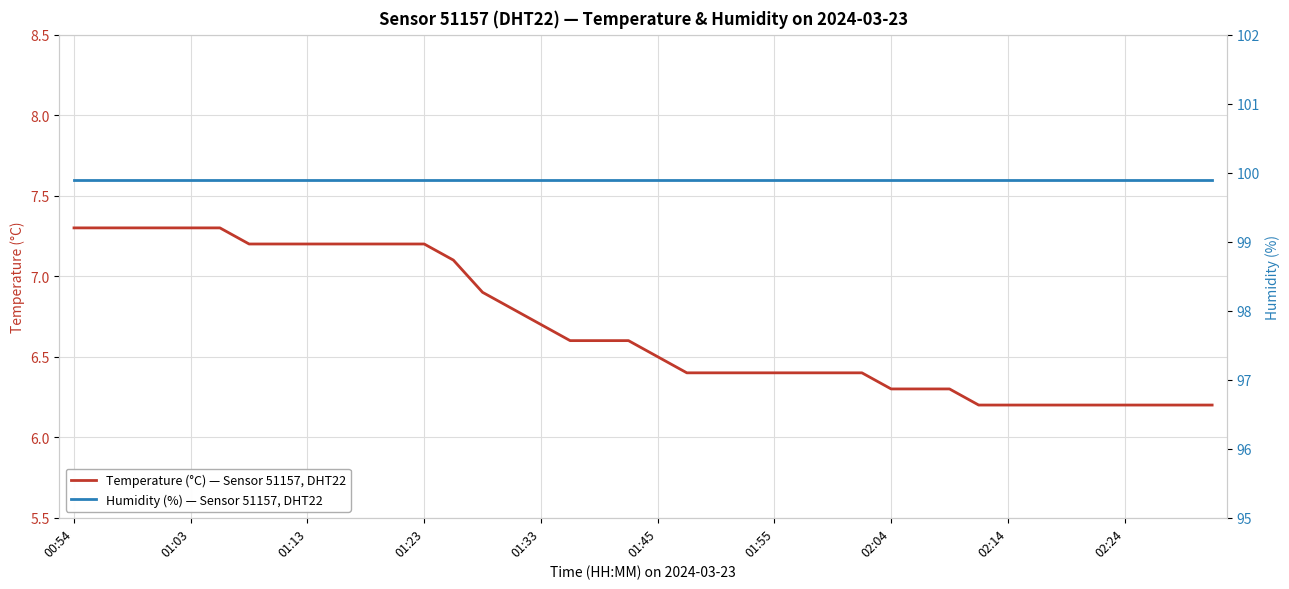

How many data points does each series have?

40